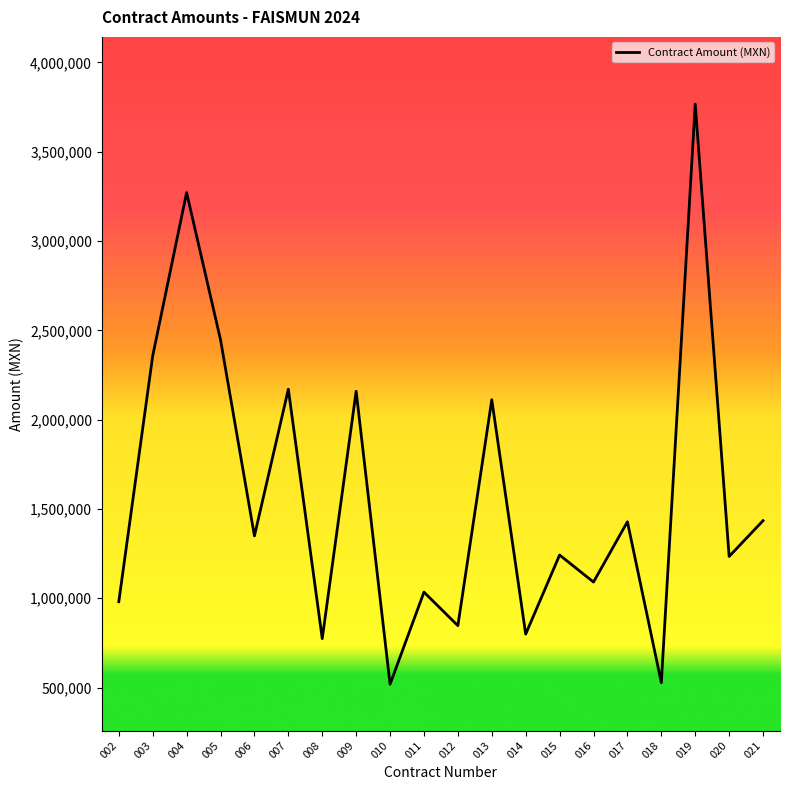

What is the difference between the second highest and minimum values?

2752501.3